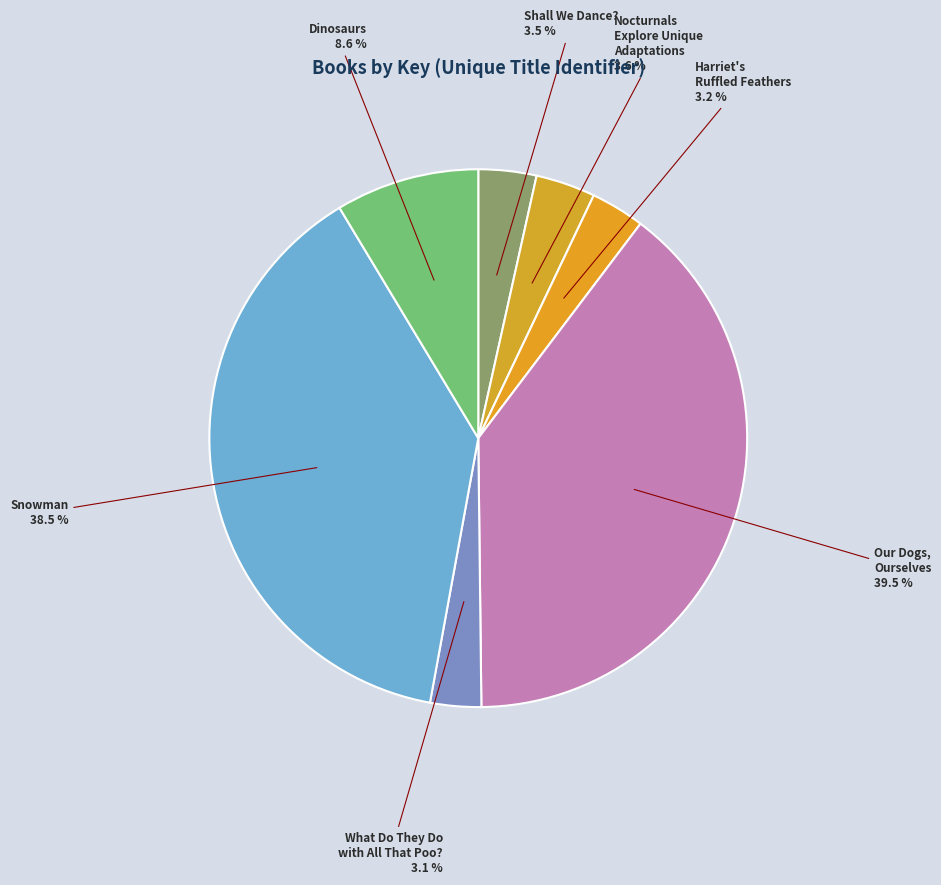

Is there any slice that represents more than half of the pie?

No